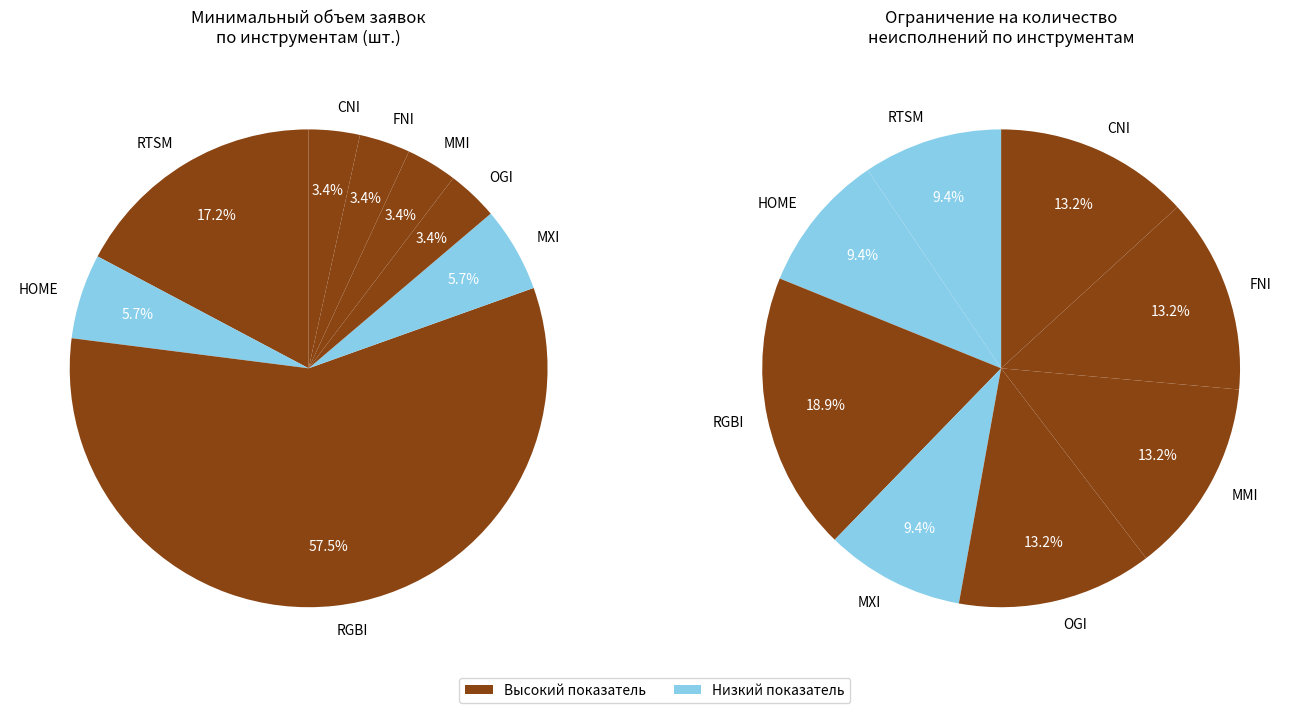

How many segments does this pie chart have?

8